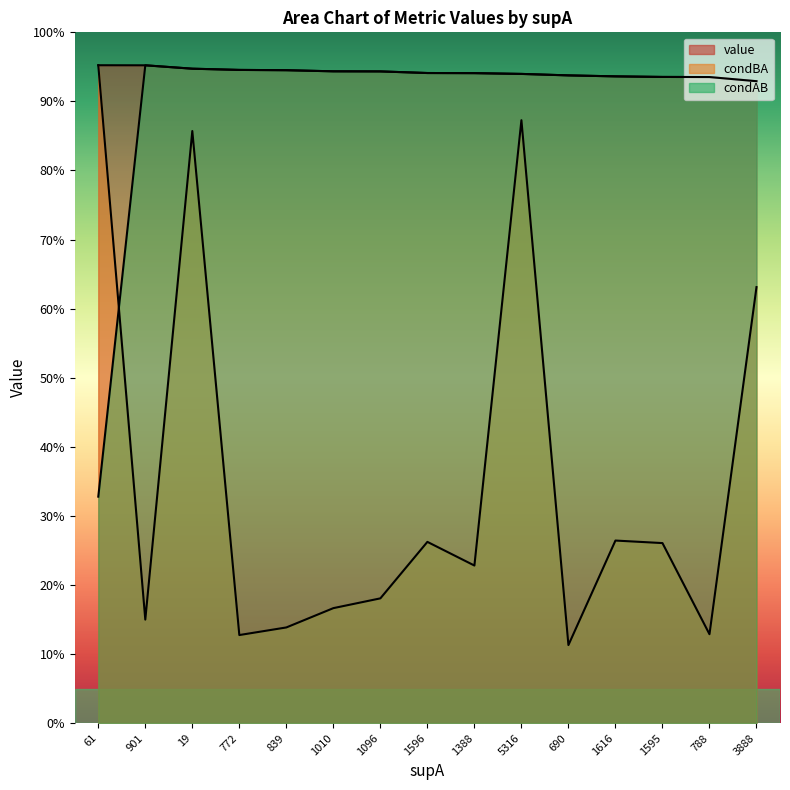

Which series has the largest total across all categories?

value